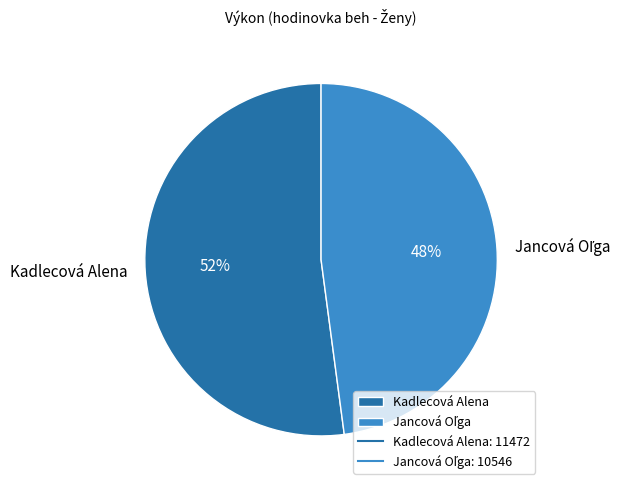

Does any single category account for the majority?

Yes